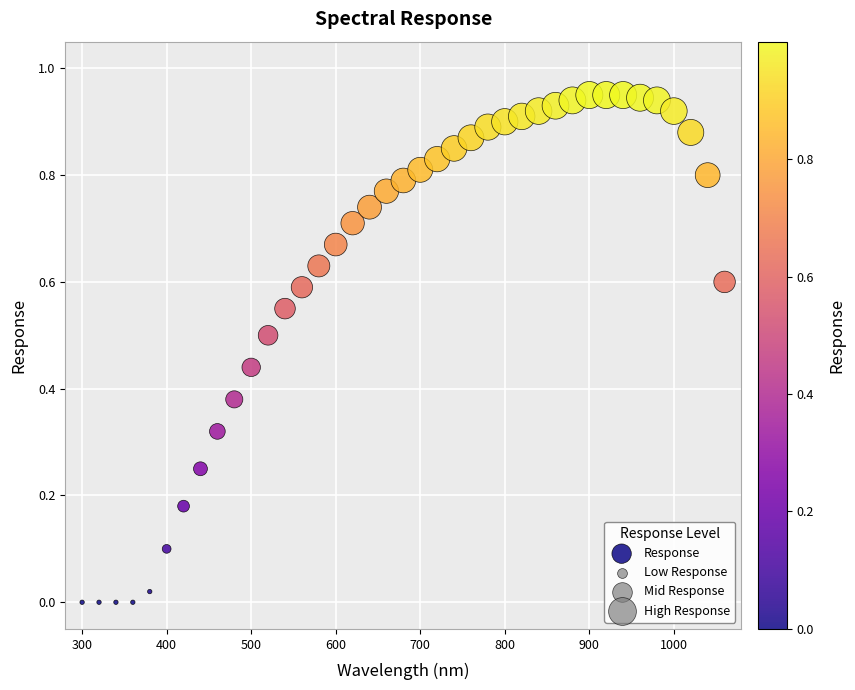

What is the range of X values (max minus min)?

760.0